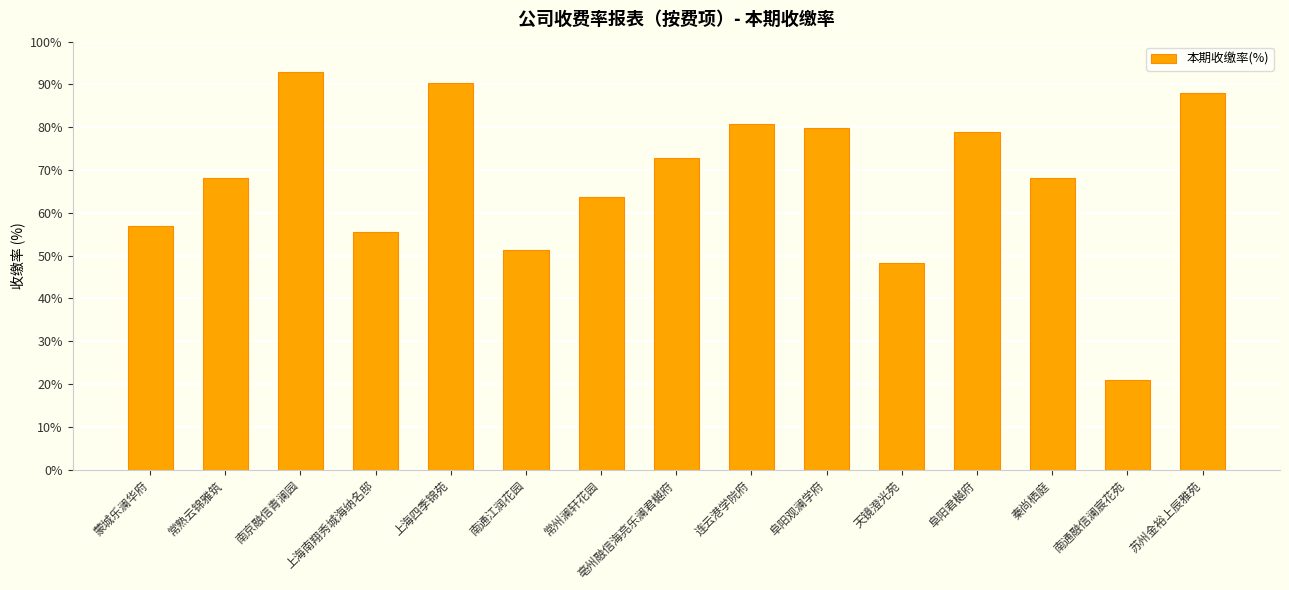

What position from the right is 秦尚栖庭?

3